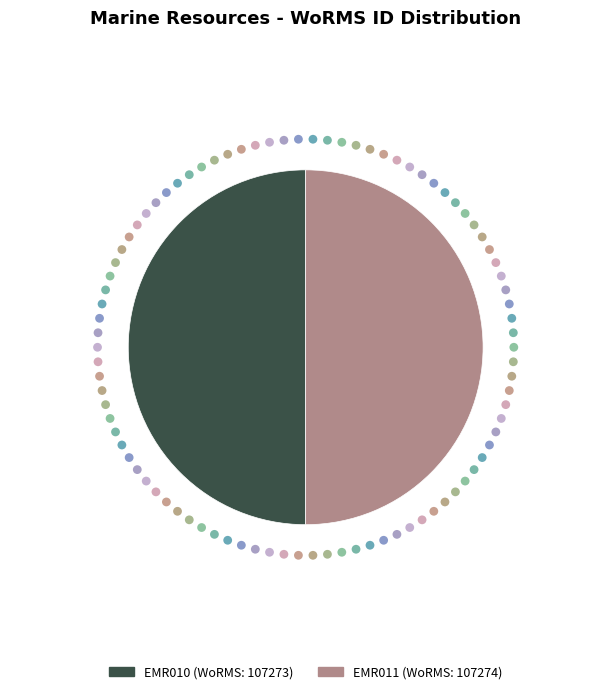

Which category accounts for the majority?

EMR011